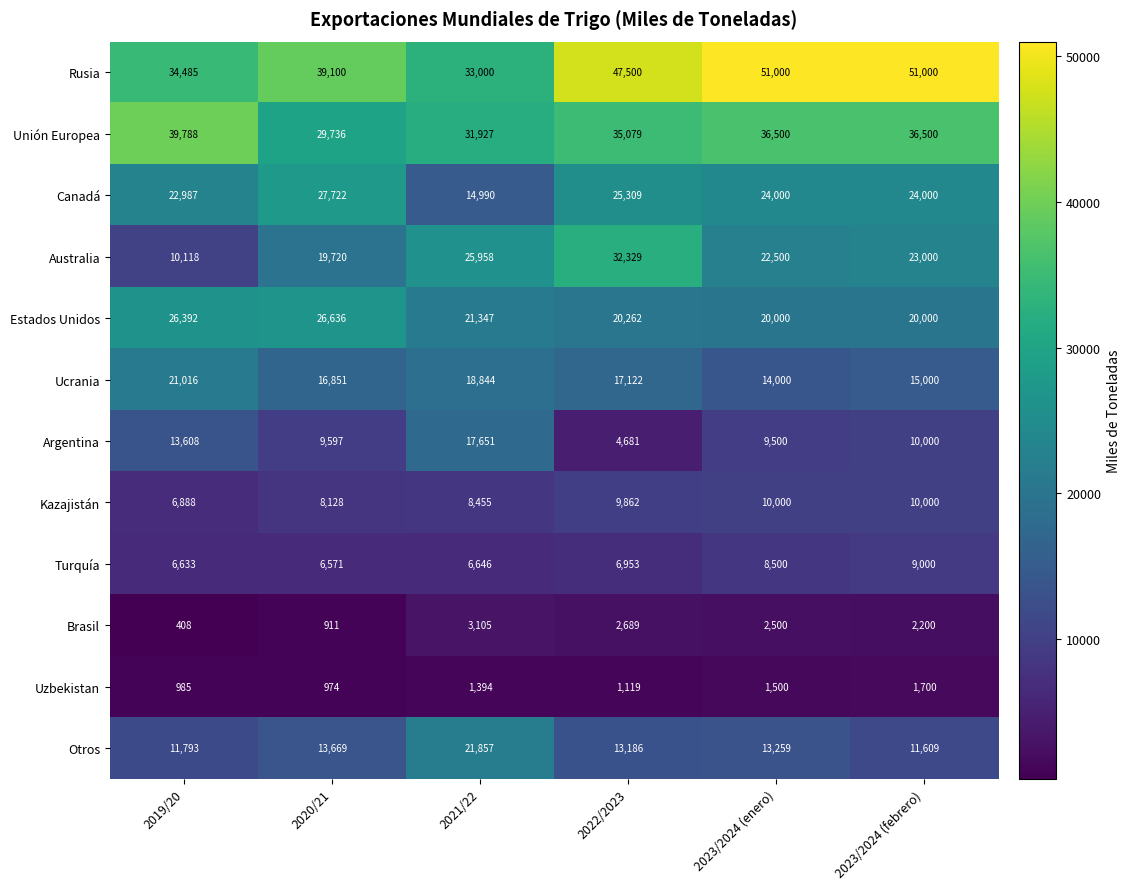

How many values in the Canadá series are below 24000?

2